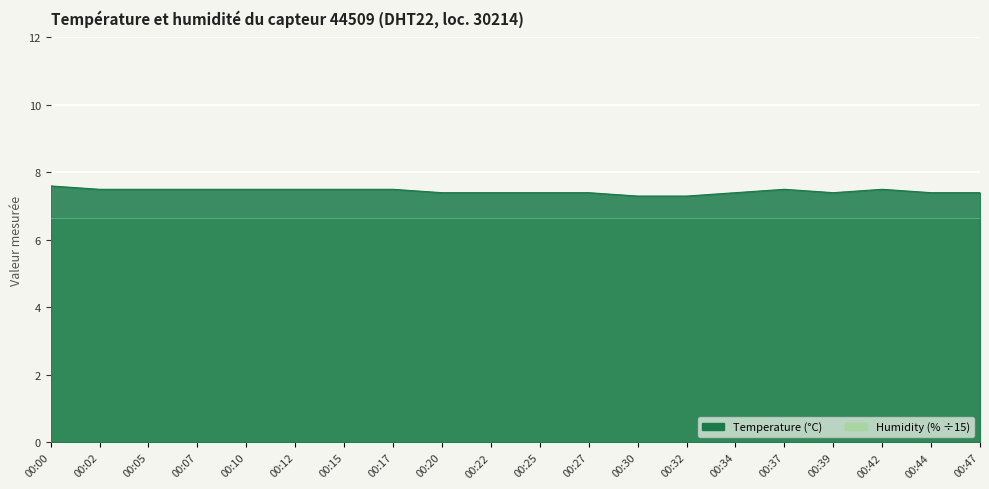

Rank the categories by value from highest to lowest.

00:00, 00:02, 00:05, 00:07, 00:10, 00:12, 00:15, 00:17, 00:37, 00:42, 00:20, 00:22, 00:25, 00:27, 00:34, 00:39, 00:44, 00:47, 00:30, 00:32